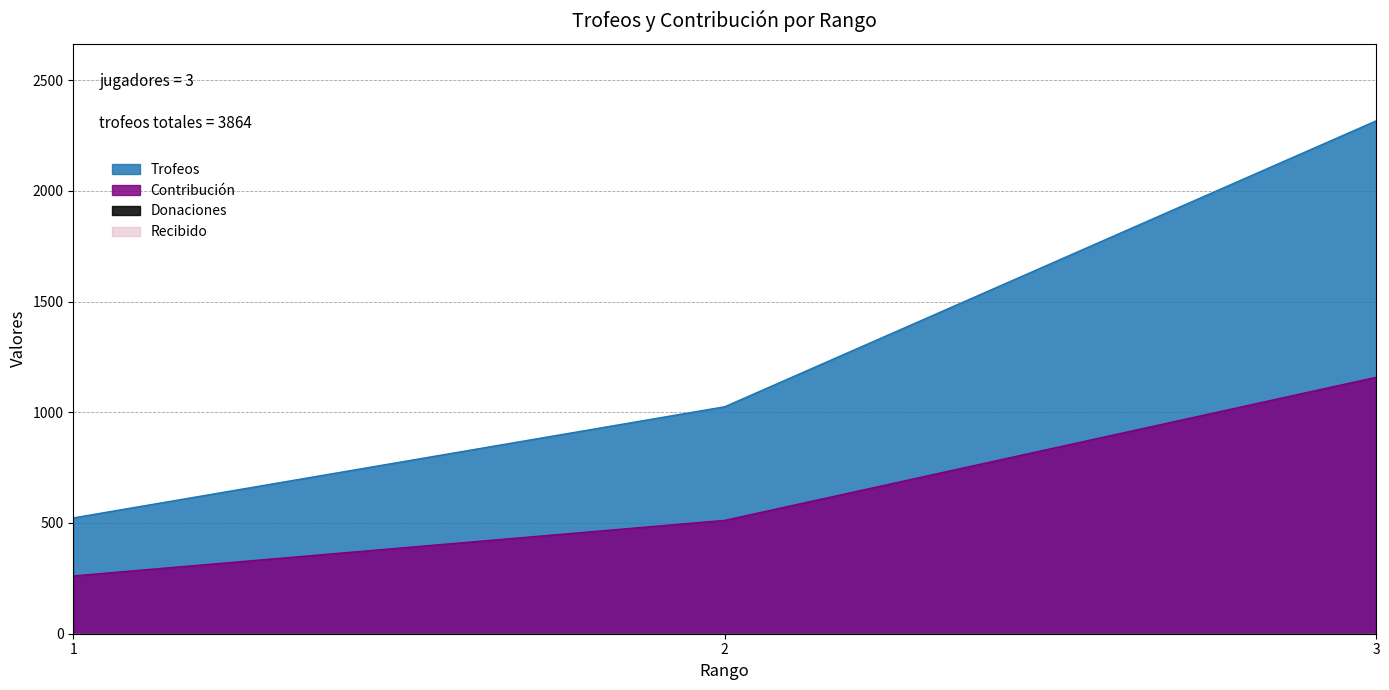

Reading left to right, list all the values displayed in this chart.

Trofeos: 1=523	2=1025	3=2316
Contribución: 1=261	2=512	3=1158